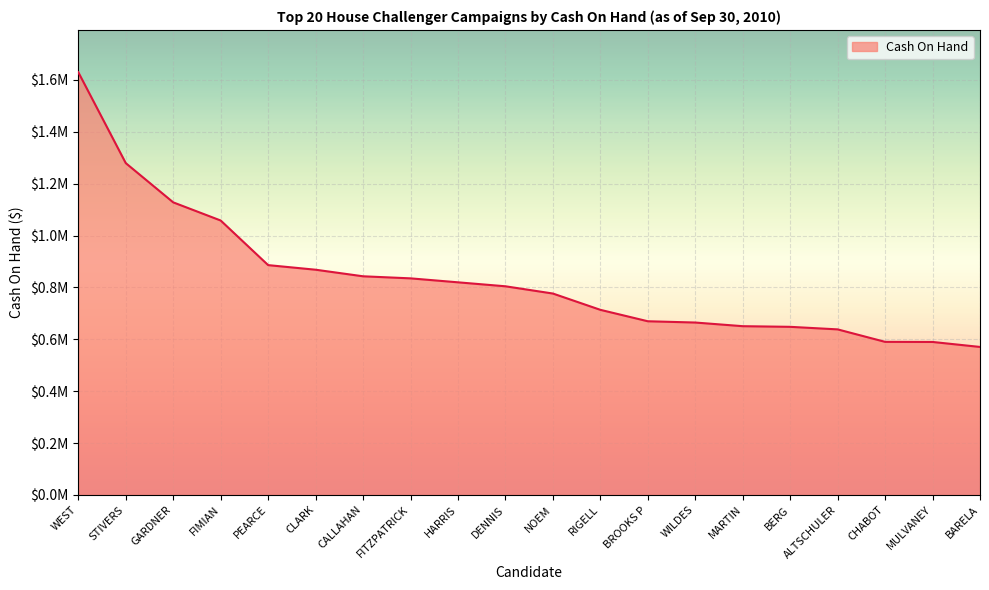

Which category has the highest value across all series?

WEST